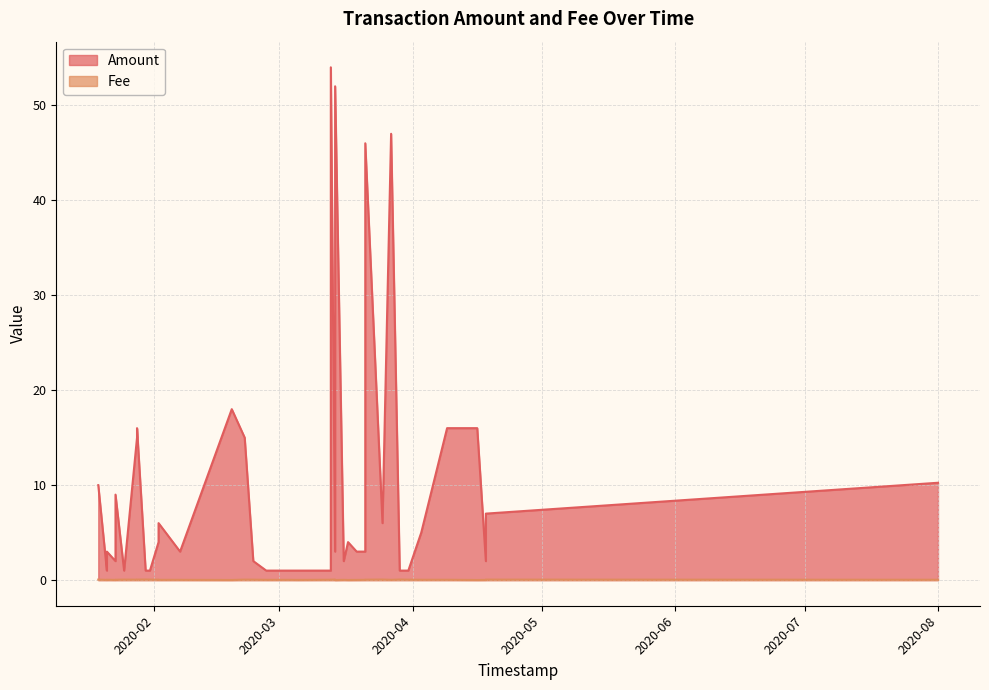

What is the total value across all series at 34?

6.0